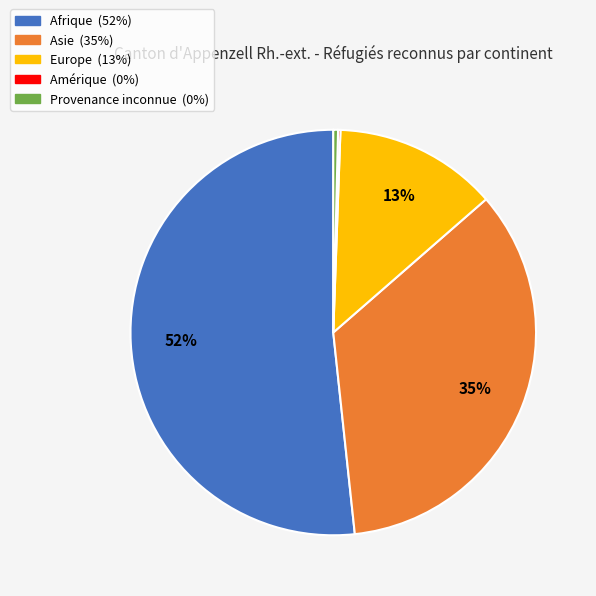

True or false: Europe accounts for 13% of the total.

True